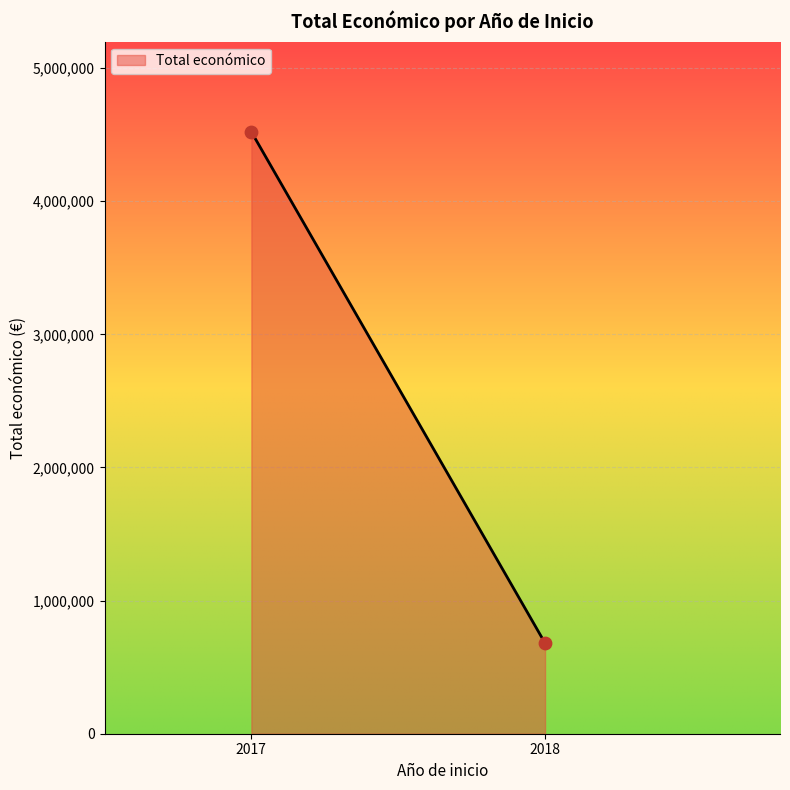

What is the average X value?

2018